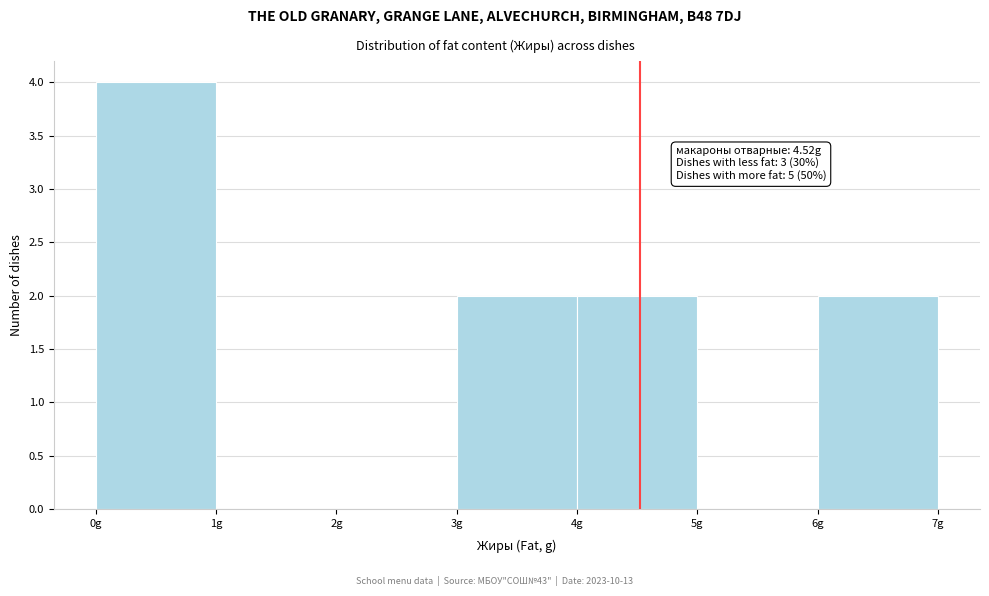

Over which range of the x-axis is the bar tallest?

0 to 1